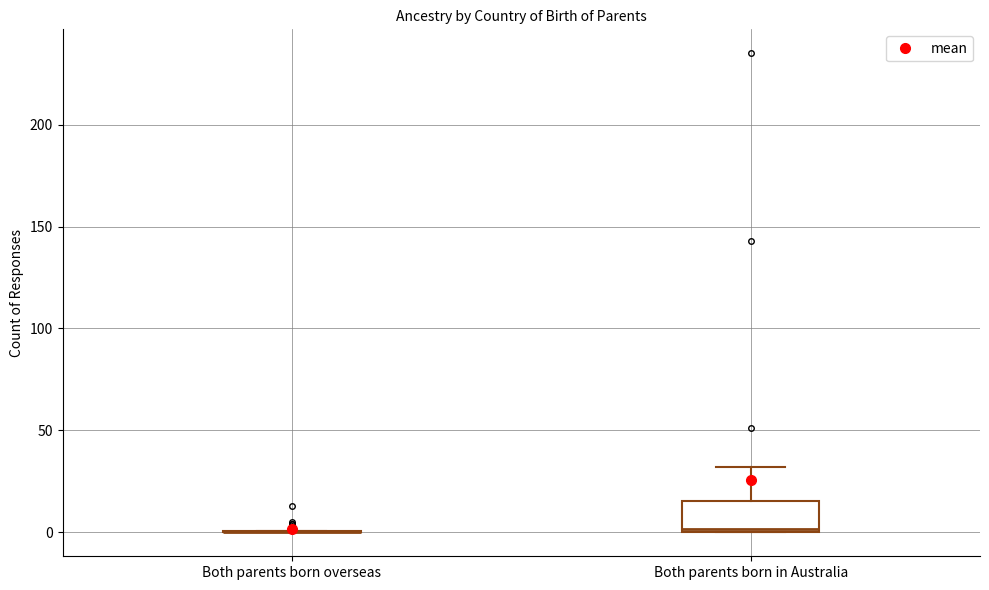

Reading left to right, transcribe this box plot: for each box, give where its median line is, the range the box spans, and where its two whiskers end, as read against the y-axis. The values are not printed on the chart, so give them approximately, as read against the axis.

Both parents born overseas: box collapsed to a line at 0, whiskers 0 to 0
Both parents born in Australia: median 0, box 0 to 15, whiskers 0 to 30